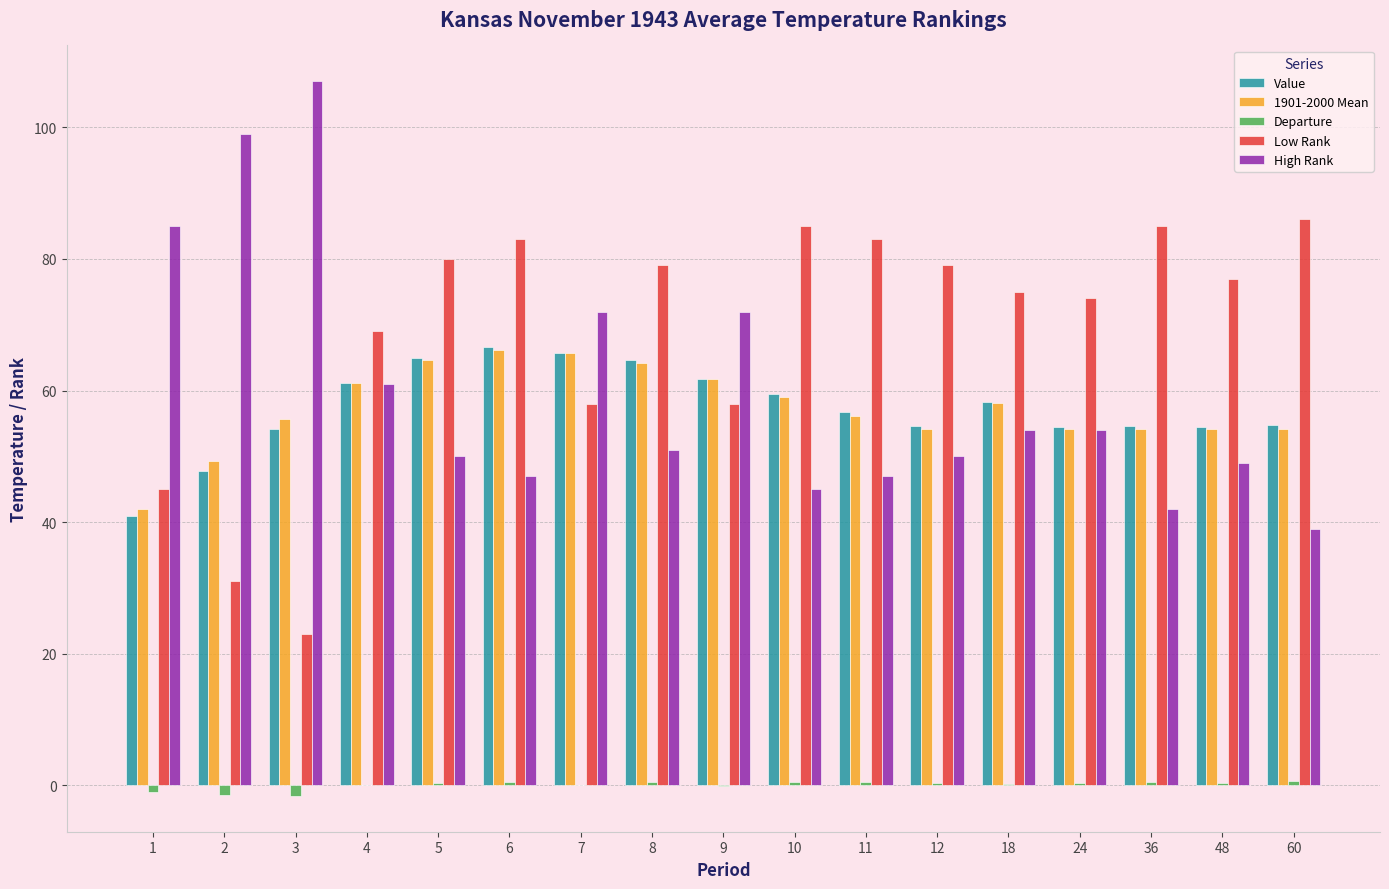

Which series has the largest total across all categories?

Low Rank